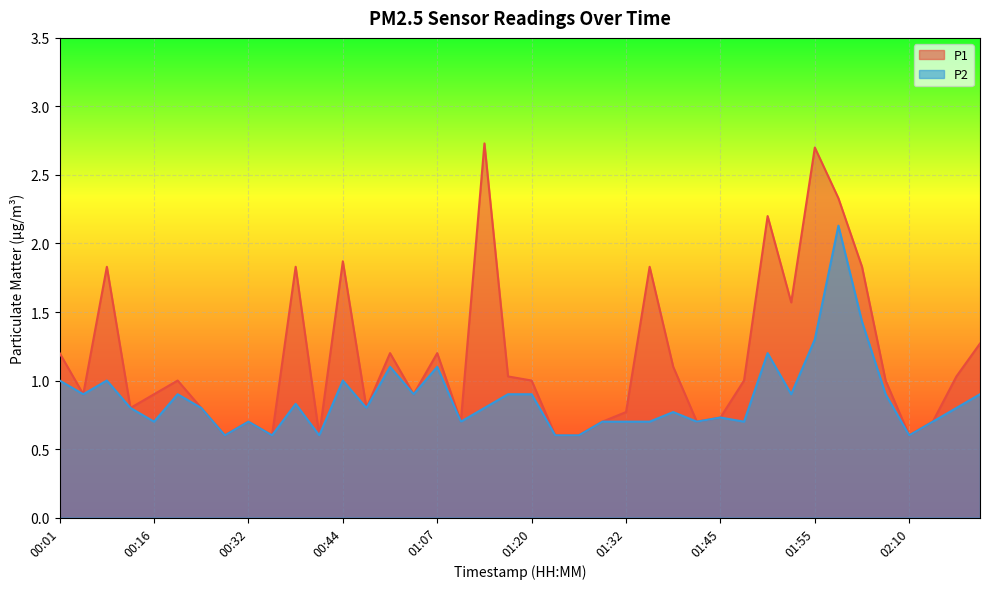

Reading left to right, list all the values displayed in this chart.

P1: 1.2	0.9	1.8	0.8	0.9	1.0	0.8	0.6	0.7	0.6	1.8	0.6	1.9	0.8	1.2	0.9	1.2	0.7	2.7	1.0	1.0	0.6	0.6	0.7	0.8	1.8	1.1	0.7	0.7	1.0	2.2	1.6	2.7	2.3	1.8	1.0	0.6	0.7	1.0	1.3
P2: 1.0	0.9	1.0	0.8	0.7	0.9	0.8	0.6	0.7	0.6	0.8	0.6	1.0	0.8	1.1	0.9	1.1	0.7	0.8	0.9	0.9	0.6	0.6	0.7	0.7	0.7	0.8	0.7	0.7	0.7	1.2	0.9	1.3	2.1	1.4	0.9	0.6	0.7	0.8	0.9